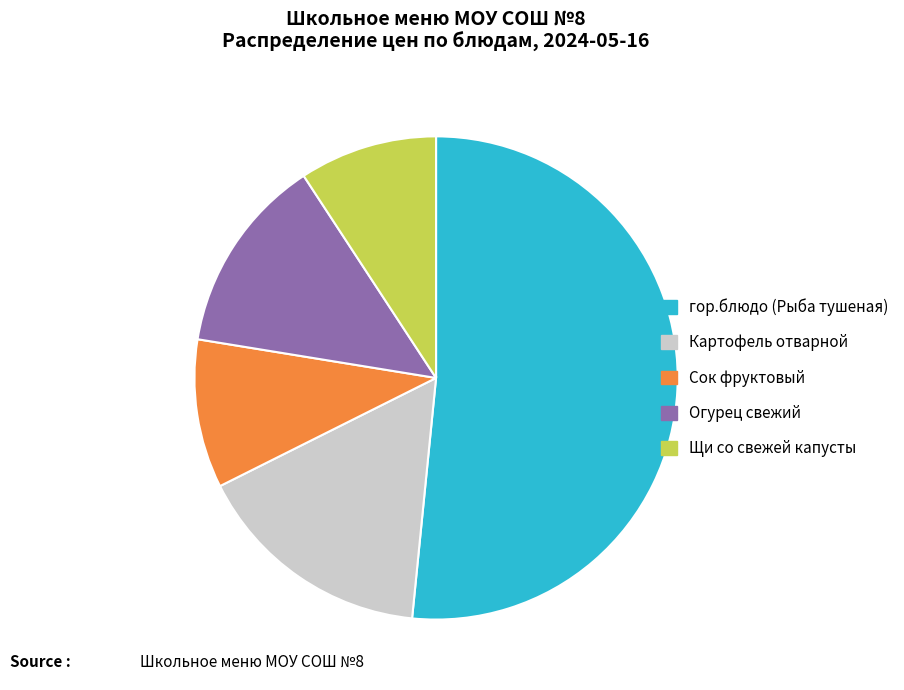

True or false: гор.блюдо (Рыба тушеная) accounts for 65% of the total.

False